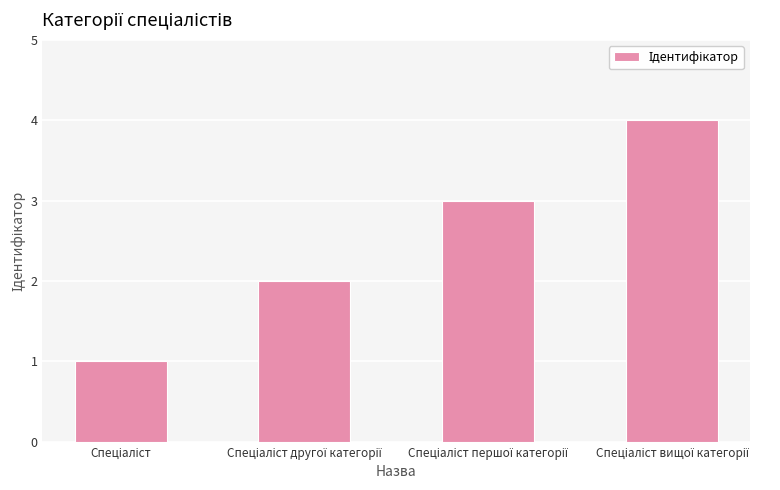

What is the difference between the maximum and minimum values?

3